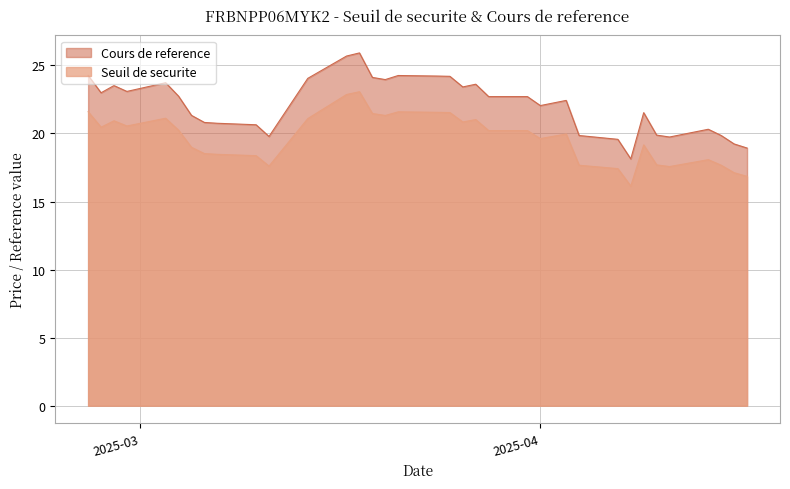

What is the minimum value shown in the chart?

16.1